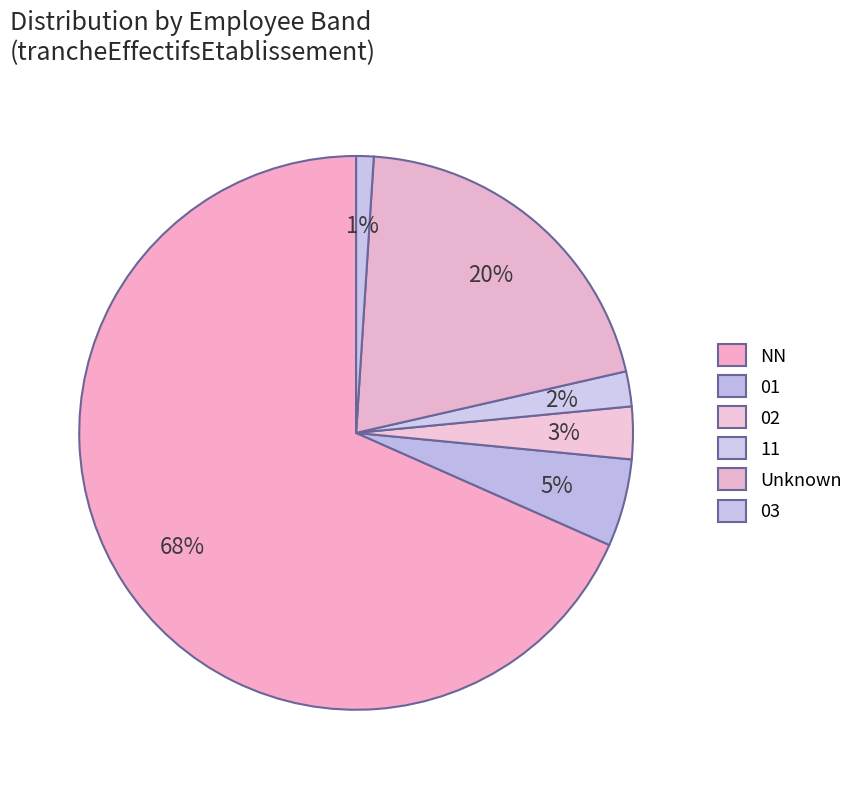

Which category has the biggest portion of the pie?

NN